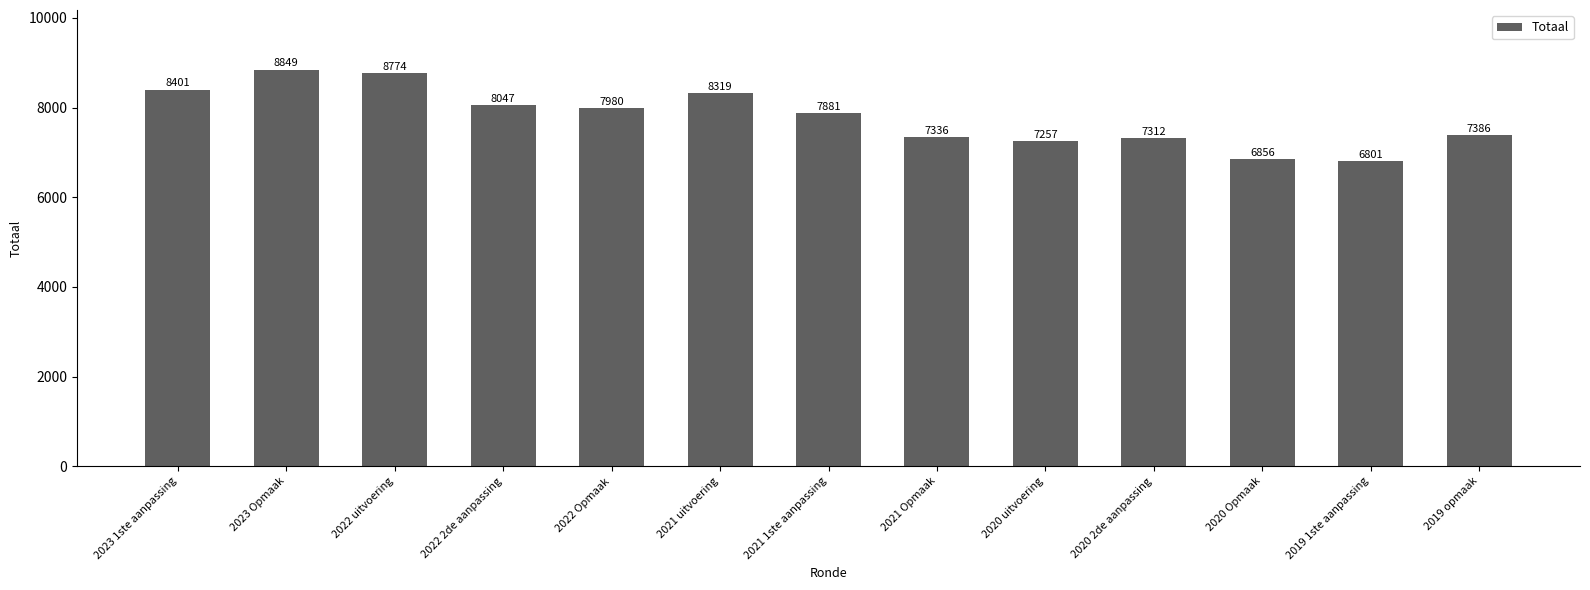

The chart shows a value of 5547 at 2023 Opmaak. True or false?

False